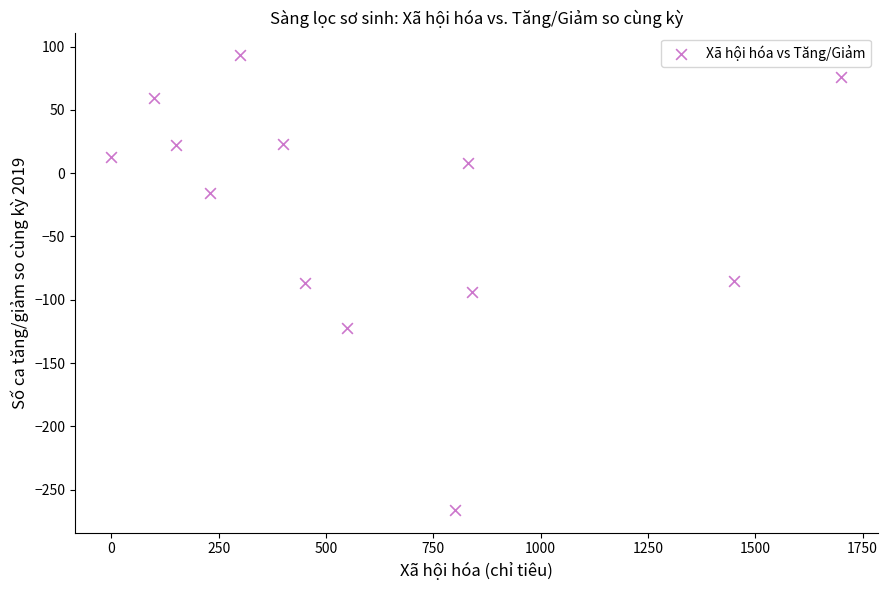

What is the range of X values (max minus min)?

1700